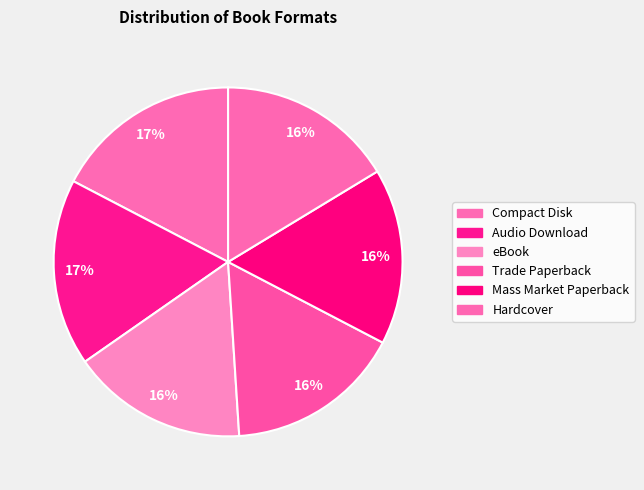

To the nearest percent, what is the combined percentage of eBook and Mass Market Paperback?

33%